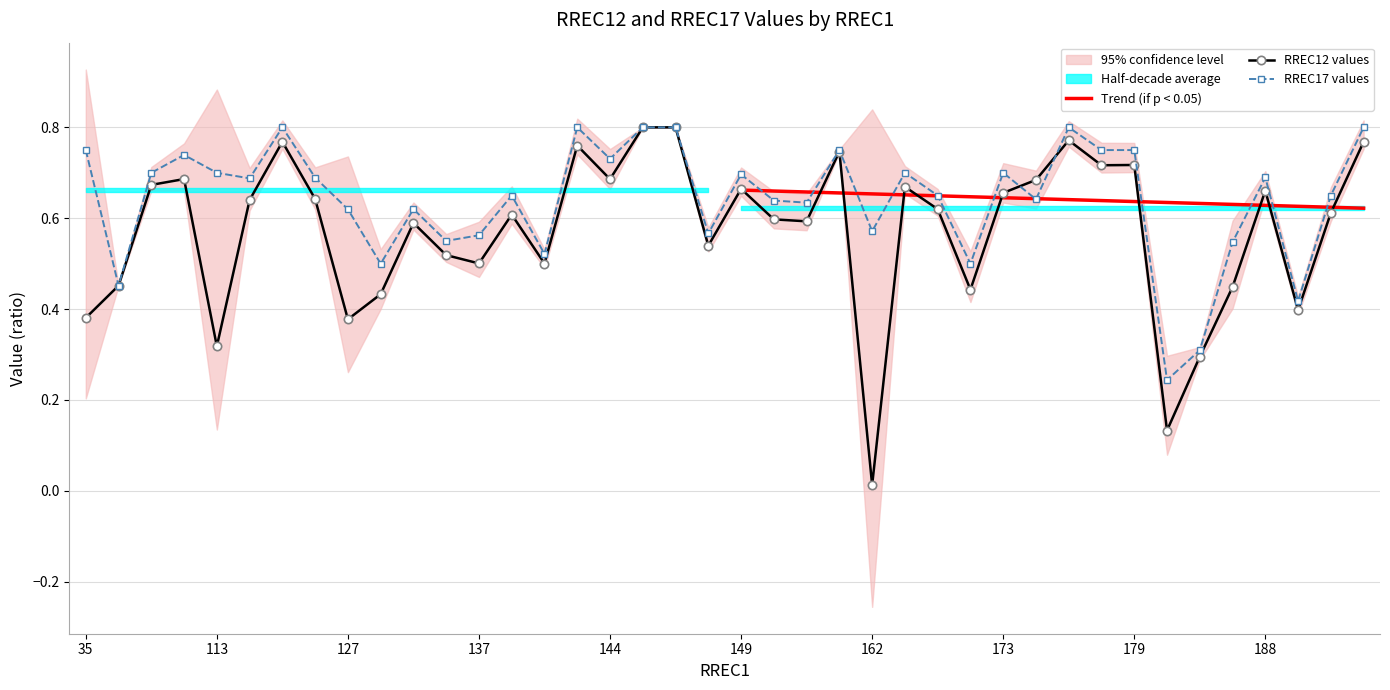

How many interior local peaks does the RREC17 series have?

11